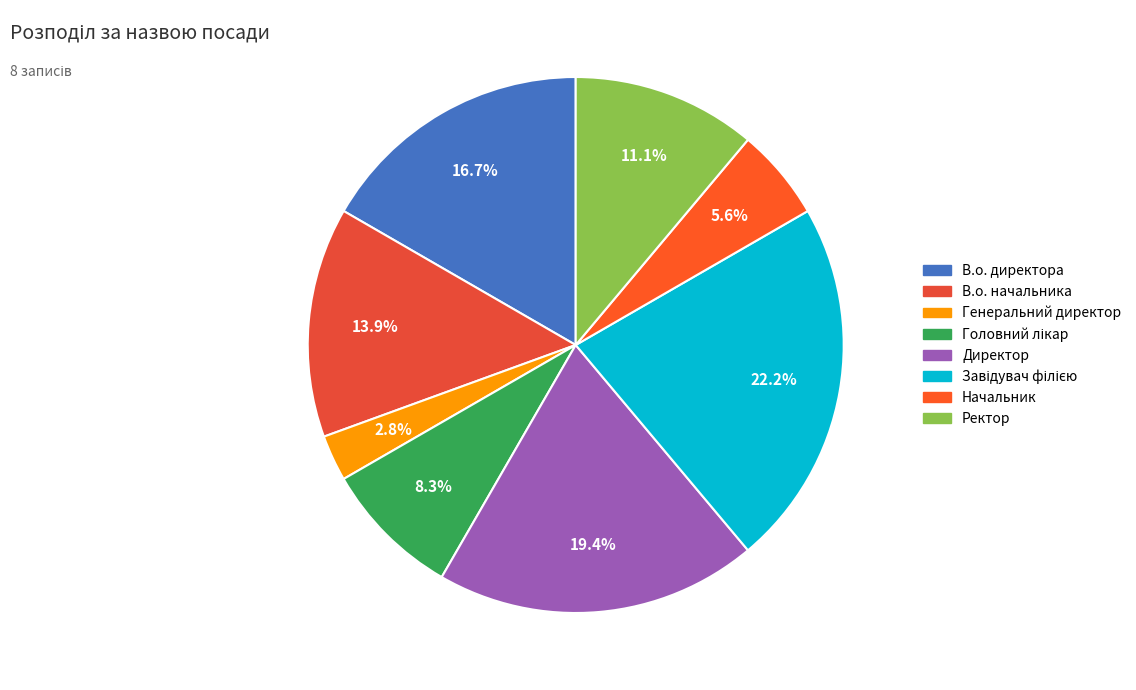

True or false: Начальник accounts for 1% of the total.

False